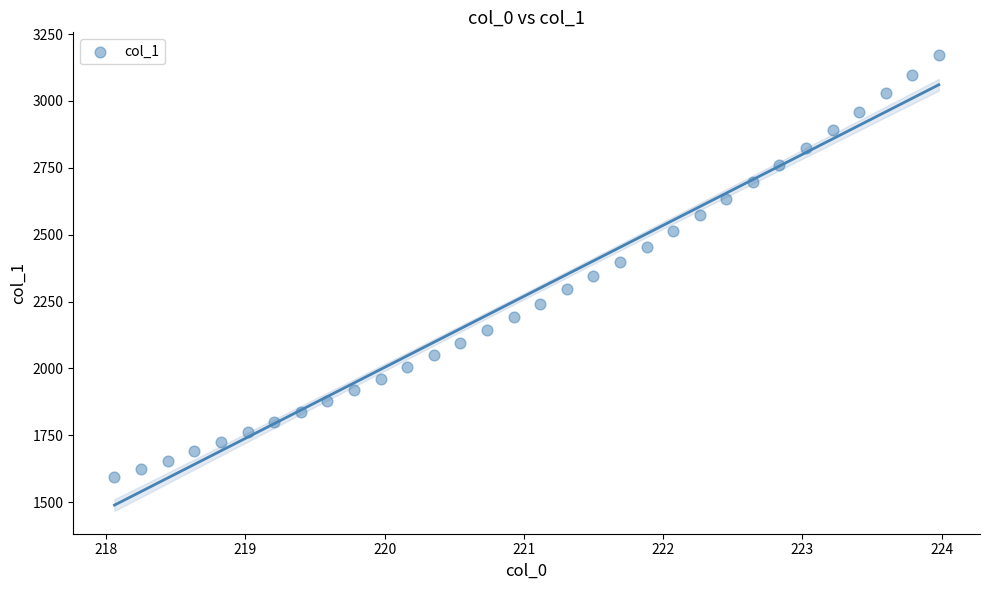

What is the range of Y values (max minus min)?

1579.1